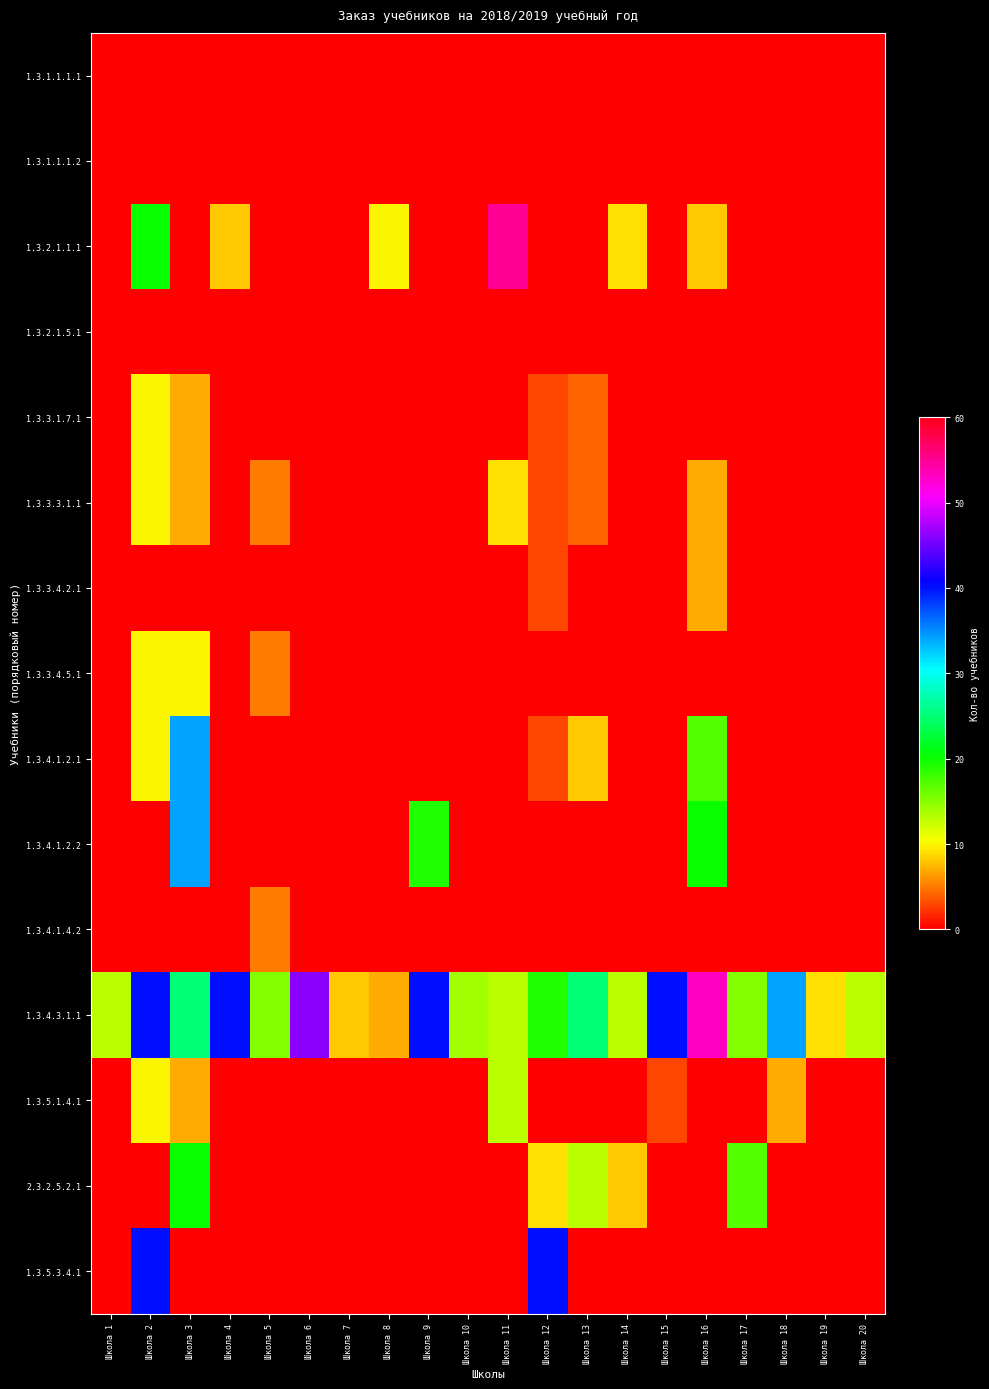

How many categories are shown in the chart?

20